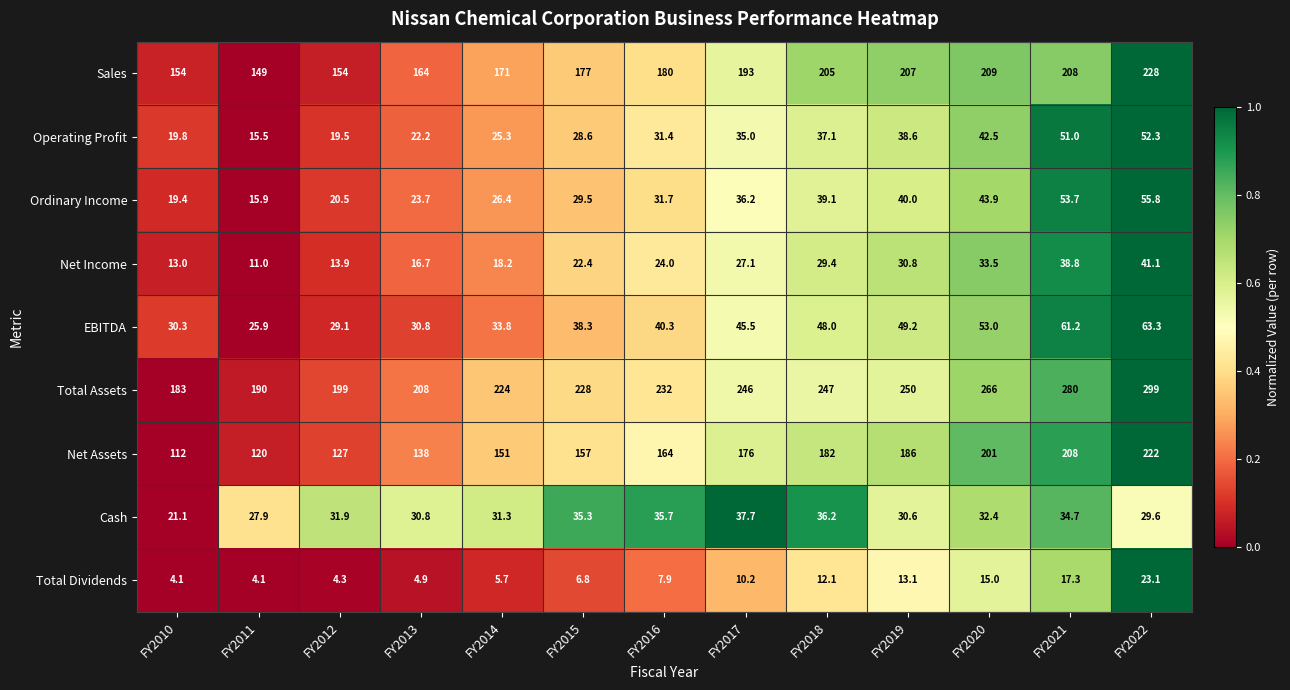

Rank the categories by Ordinary Income value from highest to lowest.

FY2022, FY2021, FY2020, FY2019, FY2018, FY2017, FY2016, FY2015, FY2014, FY2013, FY2012, FY2010, FY2011